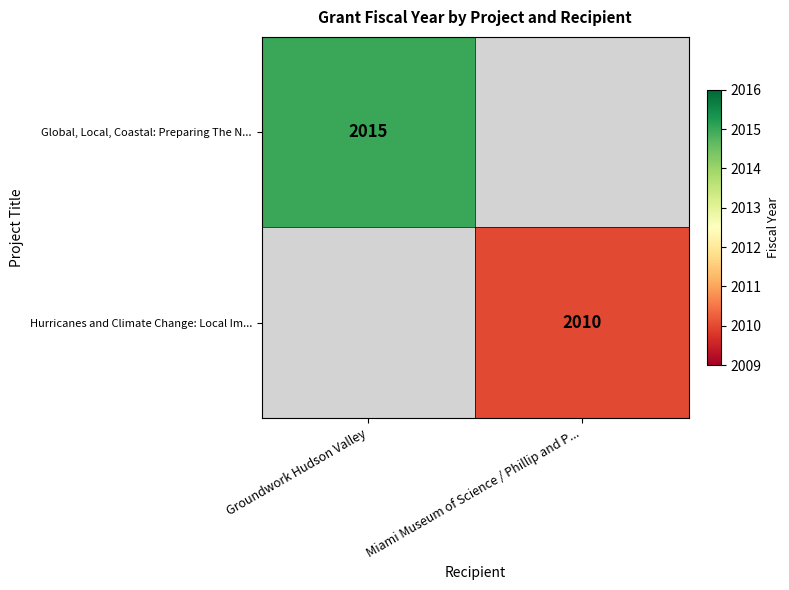

The value of Hurricanes and Climate Change: Local Im... at Miami Museum of Science / Phillip and P... is 2010. True or false?

True